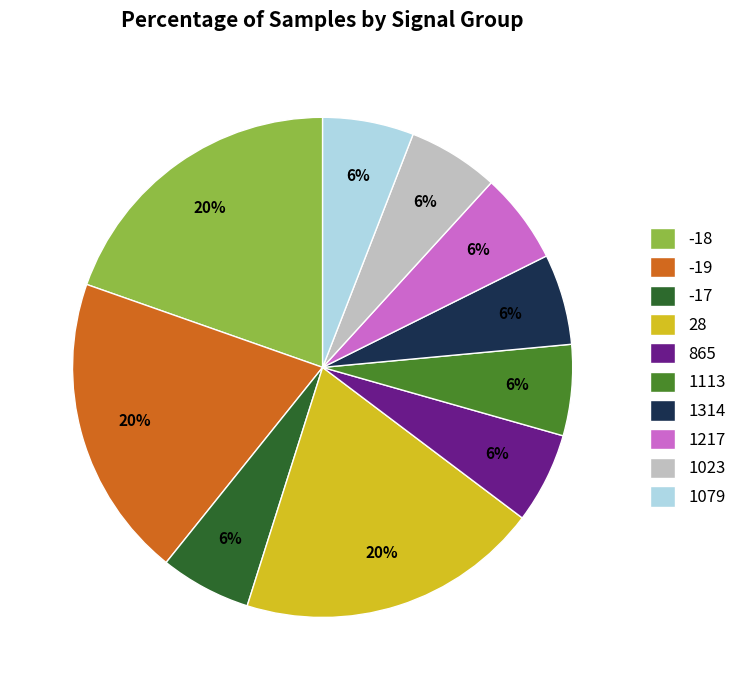

How many slices are in this pie chart?

10